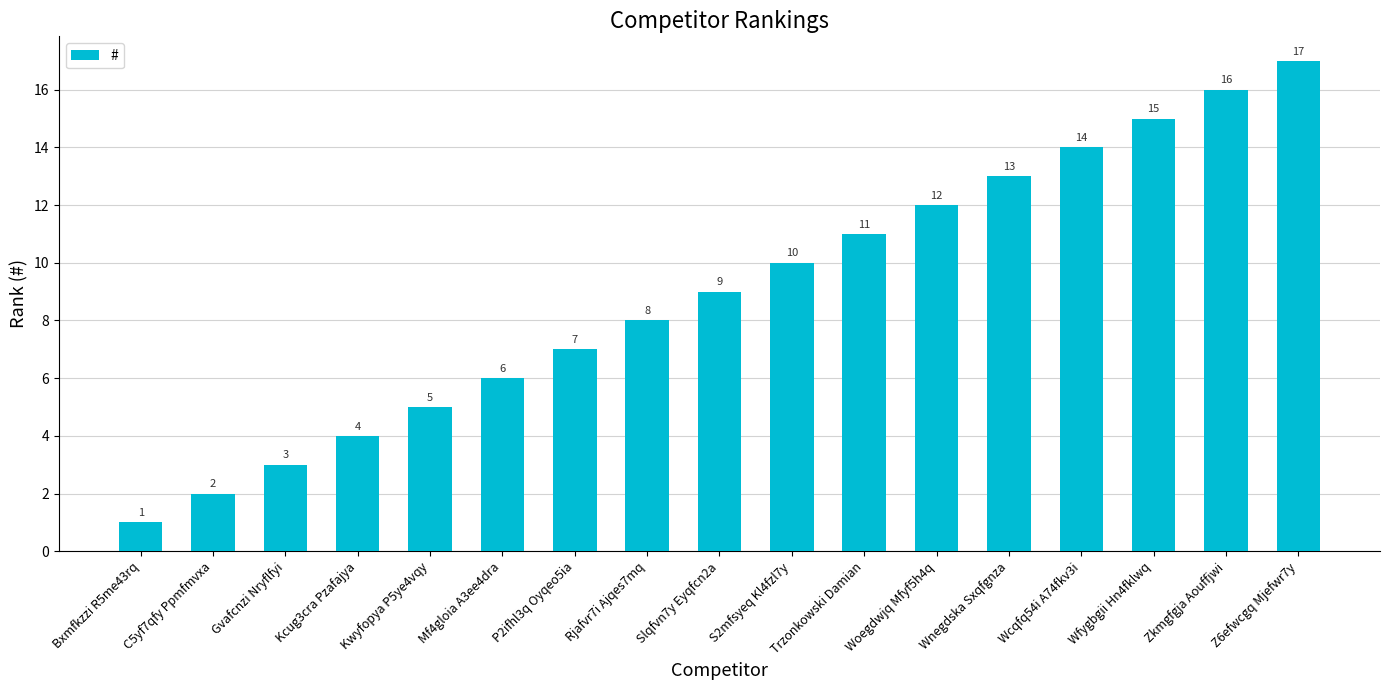

What is the change in value from Wnegdska Sxqfgnza to Wfygbgii Hn4fklwq?

+2